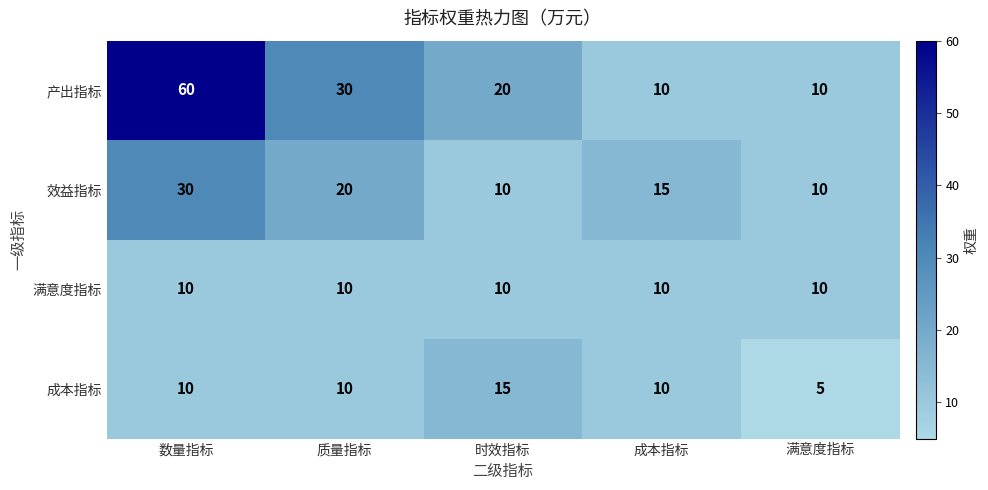

At how many categories does at least one series exceed 28?

2